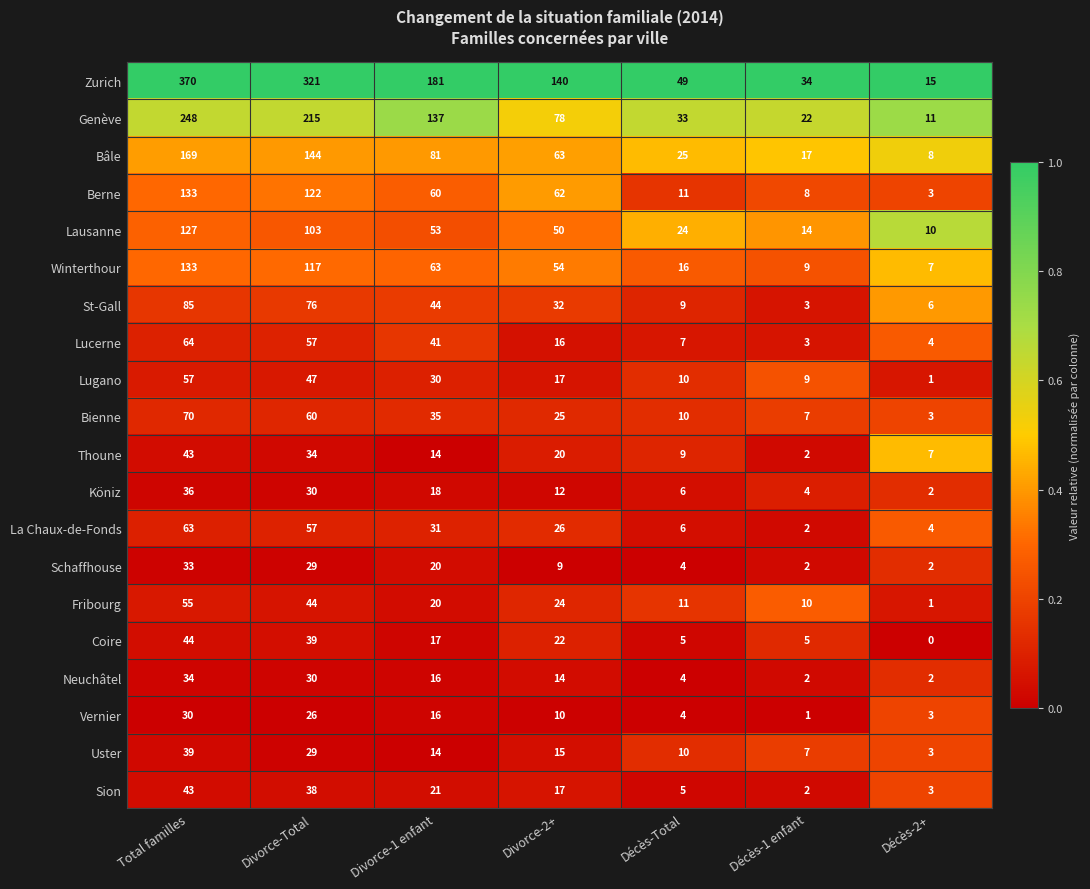

Rank the categories by Fribourg value from lowest to highest.

Décès-2+, Décès-1 enfant, Décès-Total, Divorce-1 enfant, Divorce-2+, Divorce-Total, Total familles